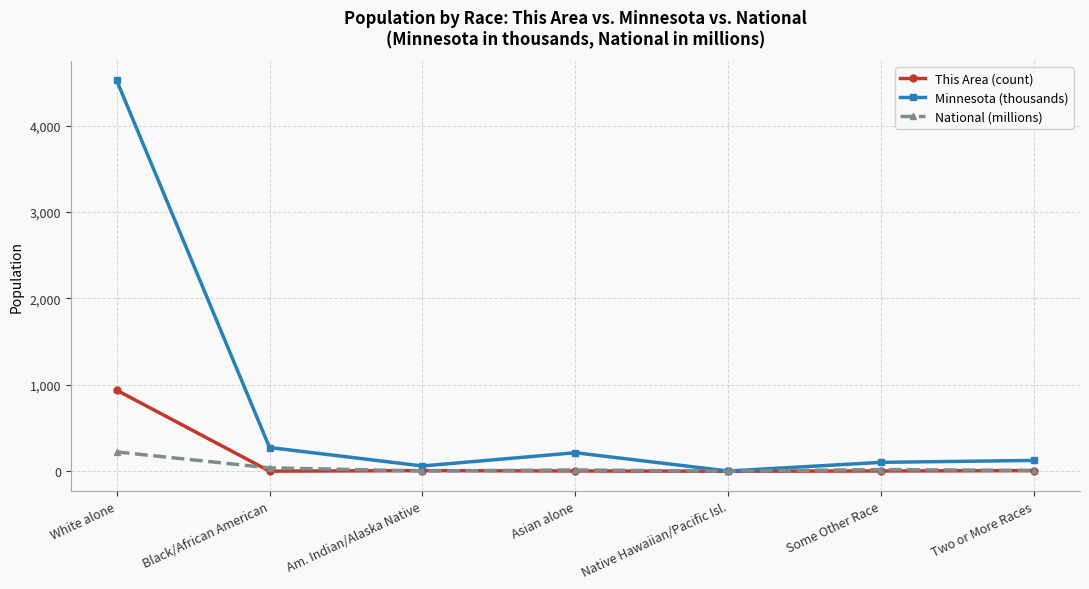

At which category does Minnesota (thousands) reach its first local valley?

Am. Indian/Alaska Native